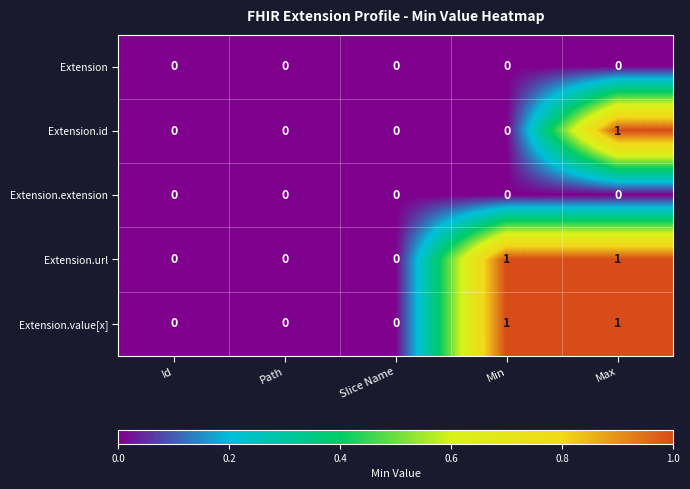

How many series are shown in this chart?

5